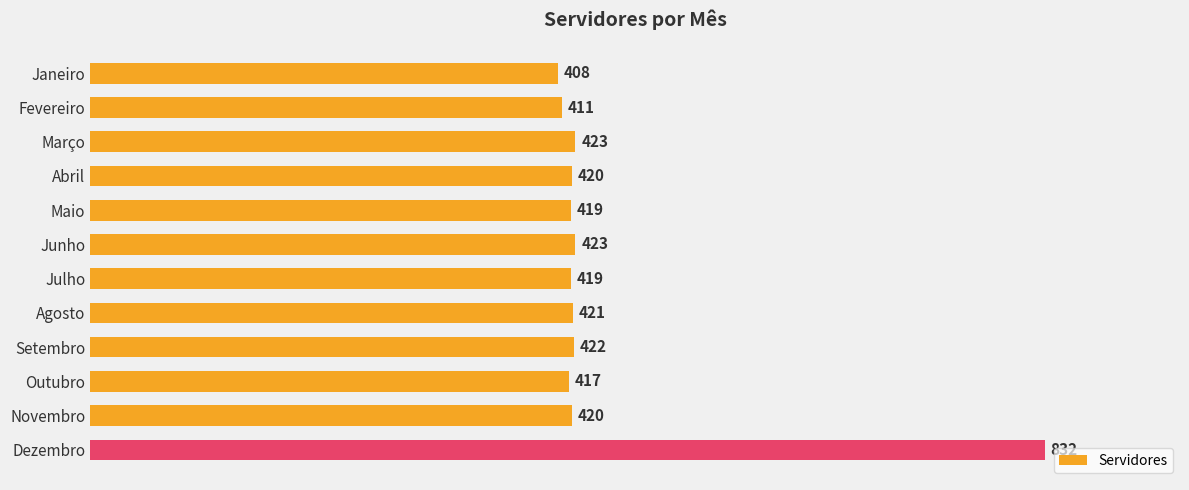

Count the number of data series in this chart.

1